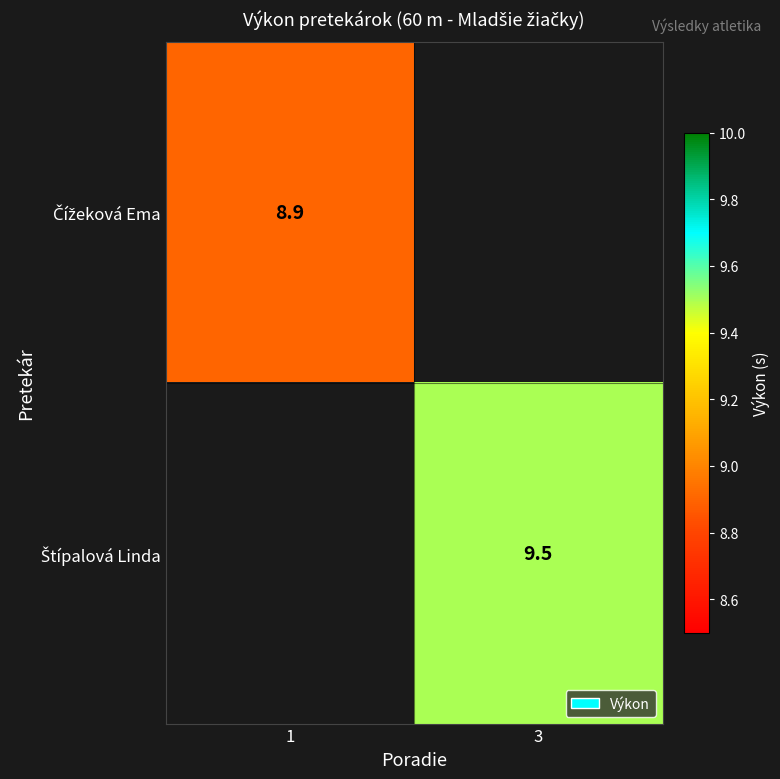

Is it true that Štípalová Linda equals 3.2 at 3?

False